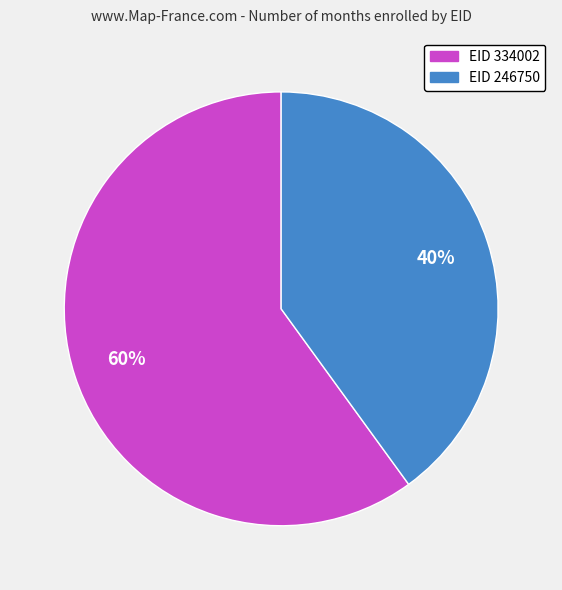

To the nearest percent, what is the difference between the largest and smallest slice percentages?

20%